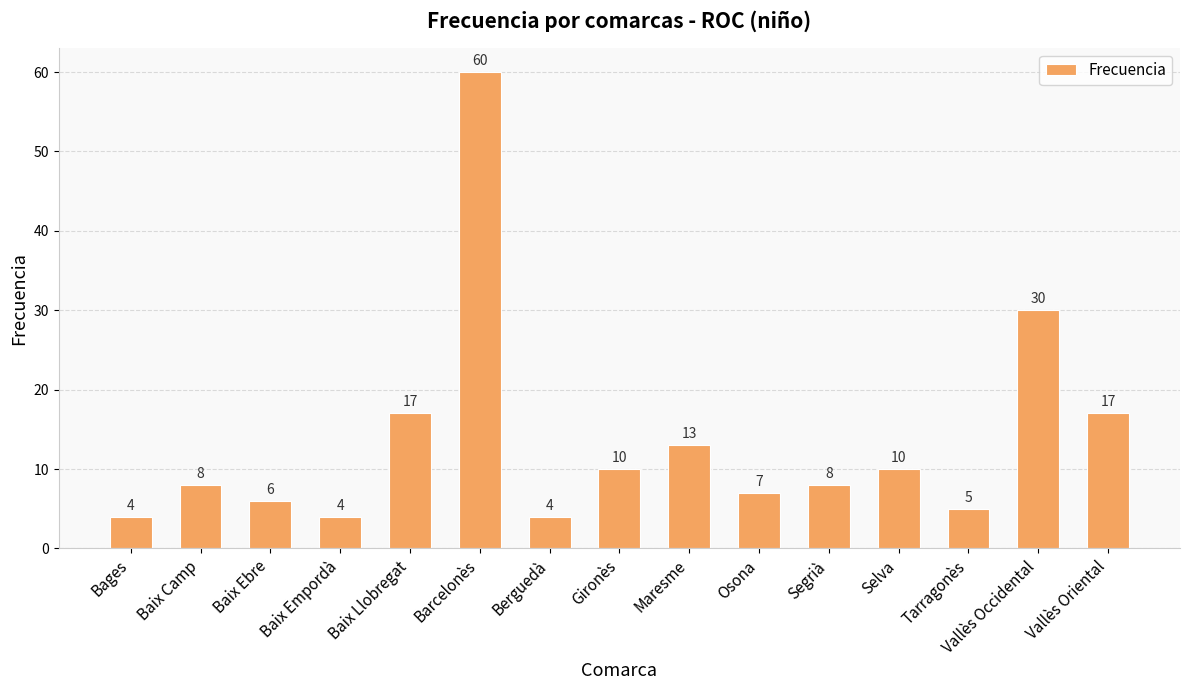

Which label corresponds to the largest value in the chart?

Barcelonès